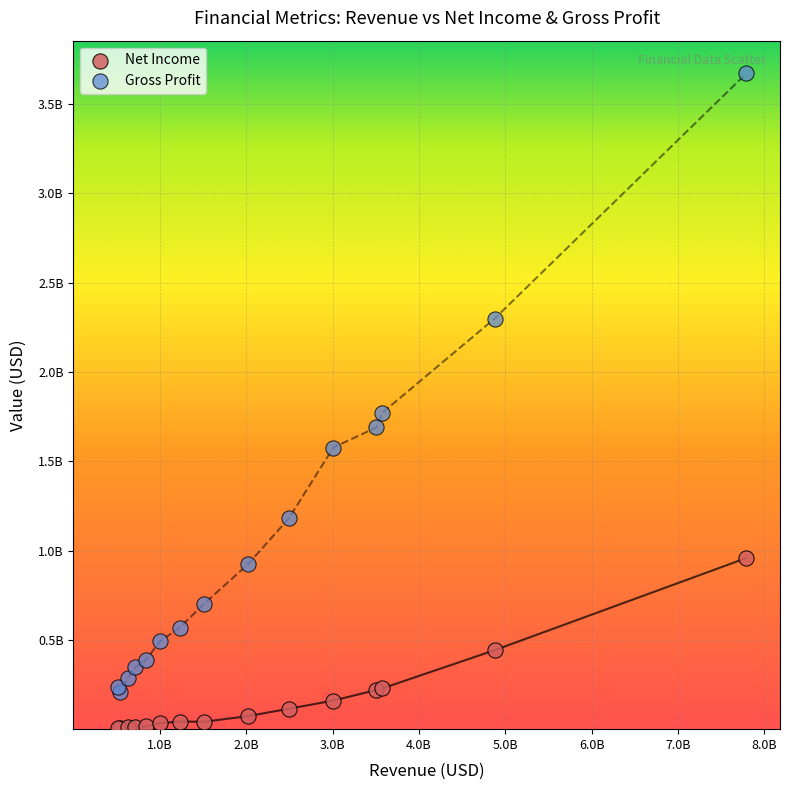

Which series contains the lowest Y value?

Net Income